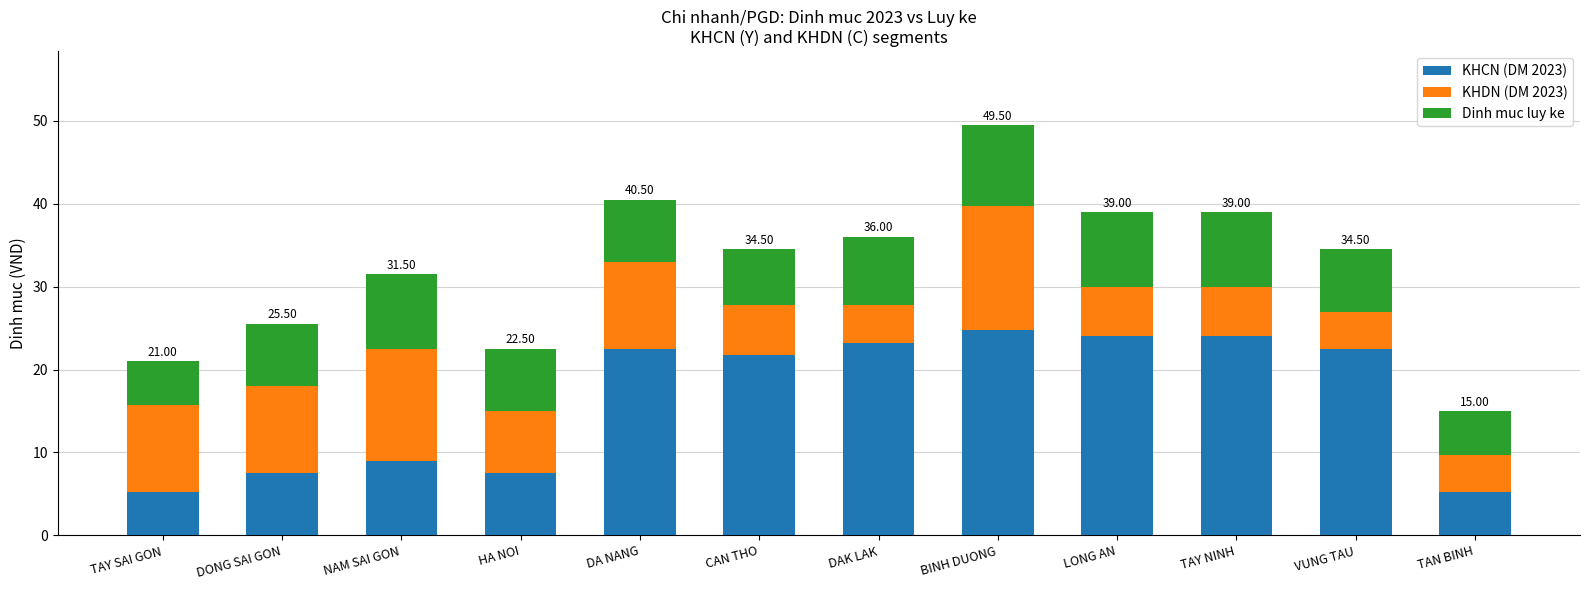

What is the average value of the KHCN (DM 2023) series?

16.4